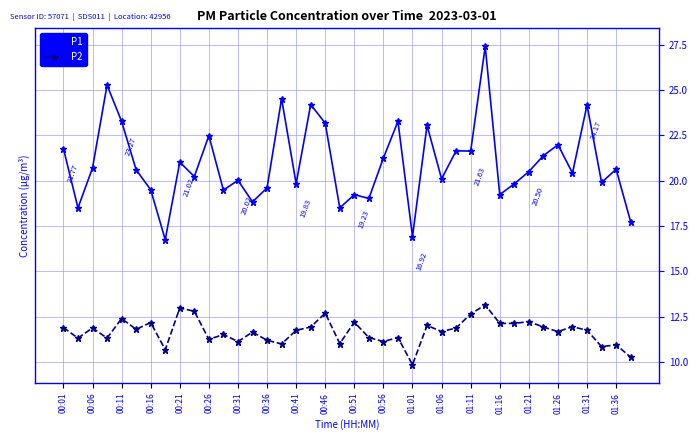

List the series in order of their overall mean, highest first.

P1, P2